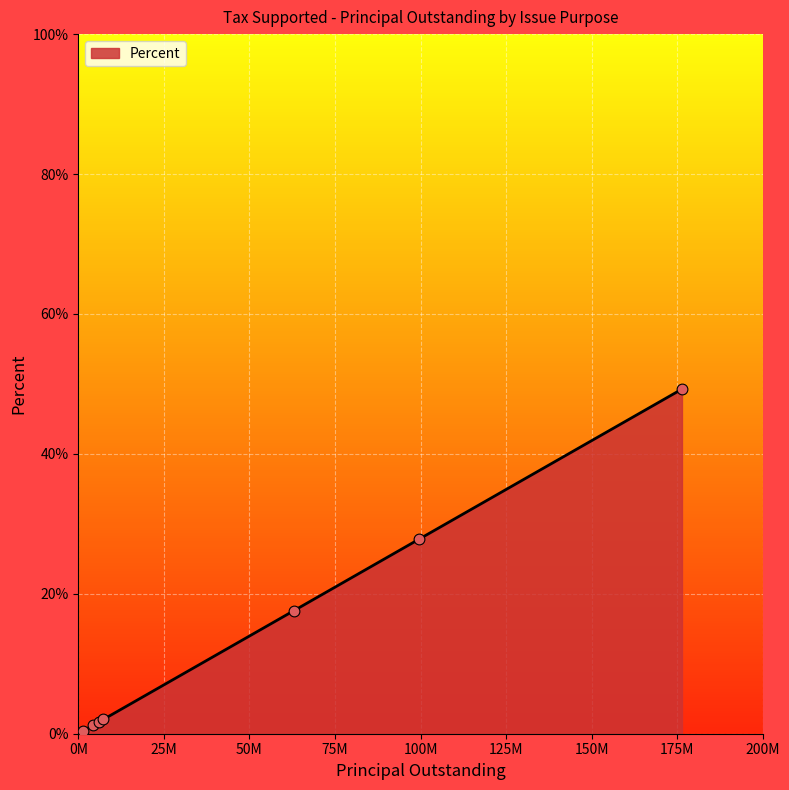

What is the sum of all values?

100.0